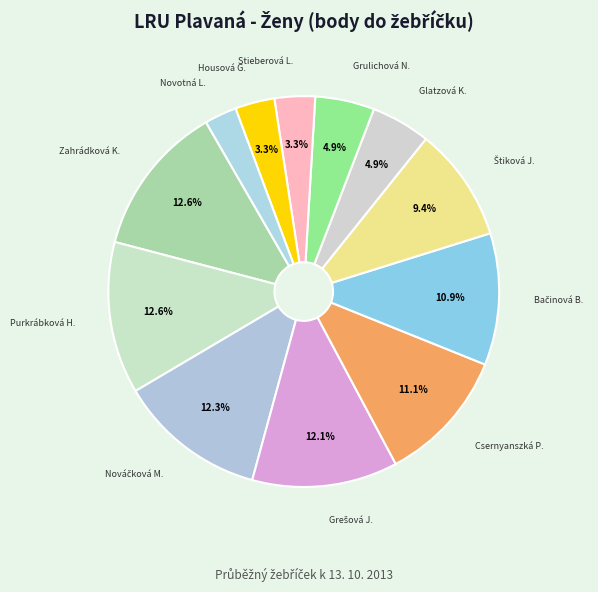

Count the number of slices in the pie.

12